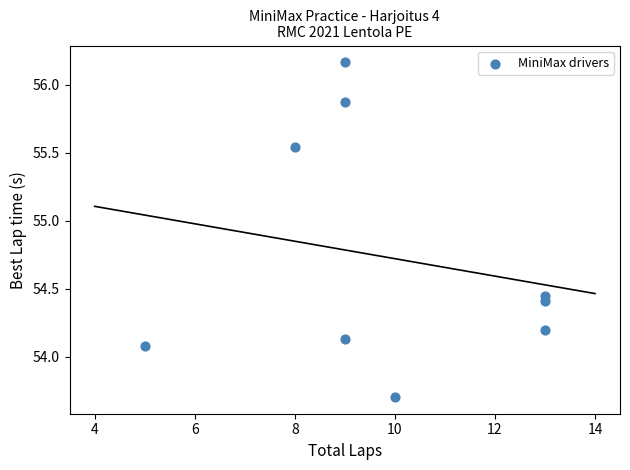

What is the range of Y values (max minus min)?

2.5